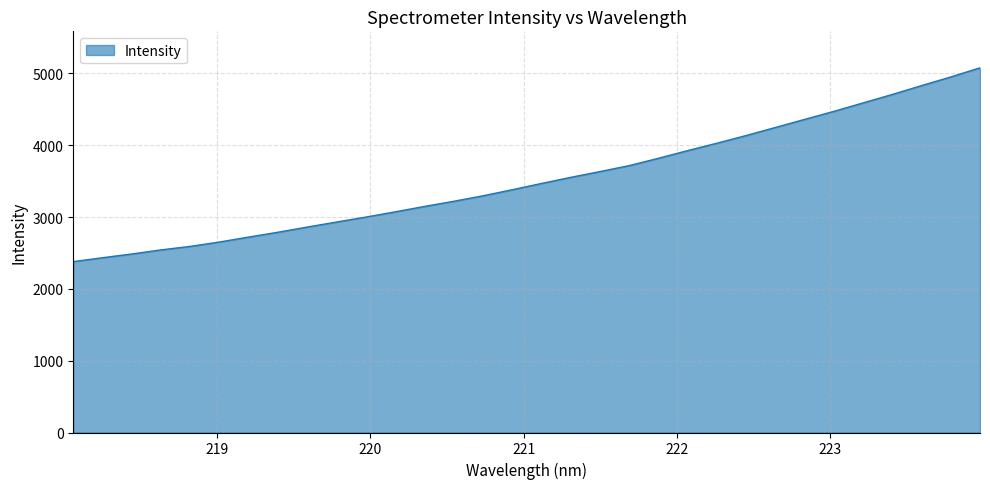

What is the maximum value shown in the chart?

5079.3